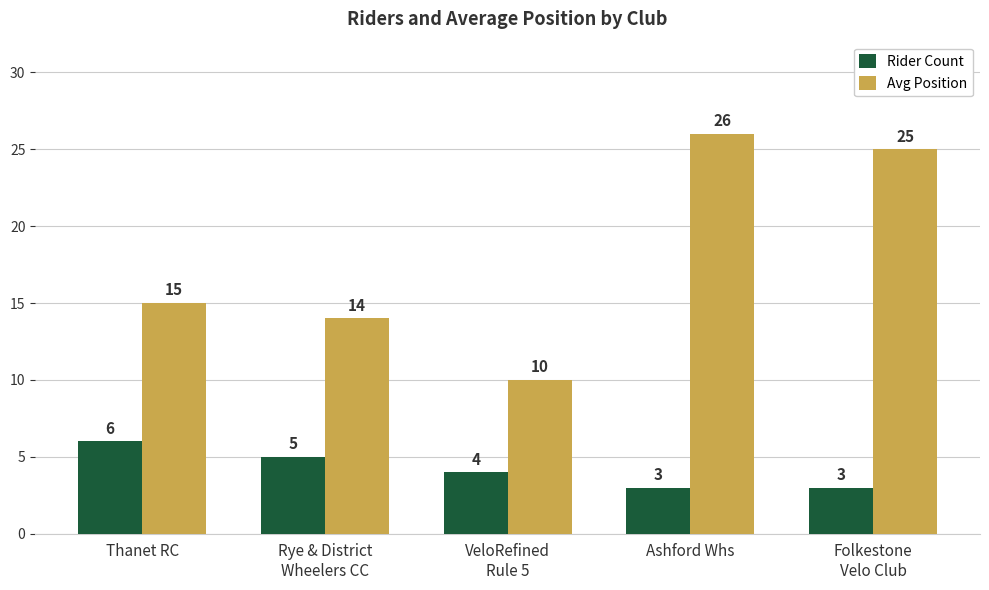

At which label is Rider Count closest to 4?

VeloRefined
Rule 5